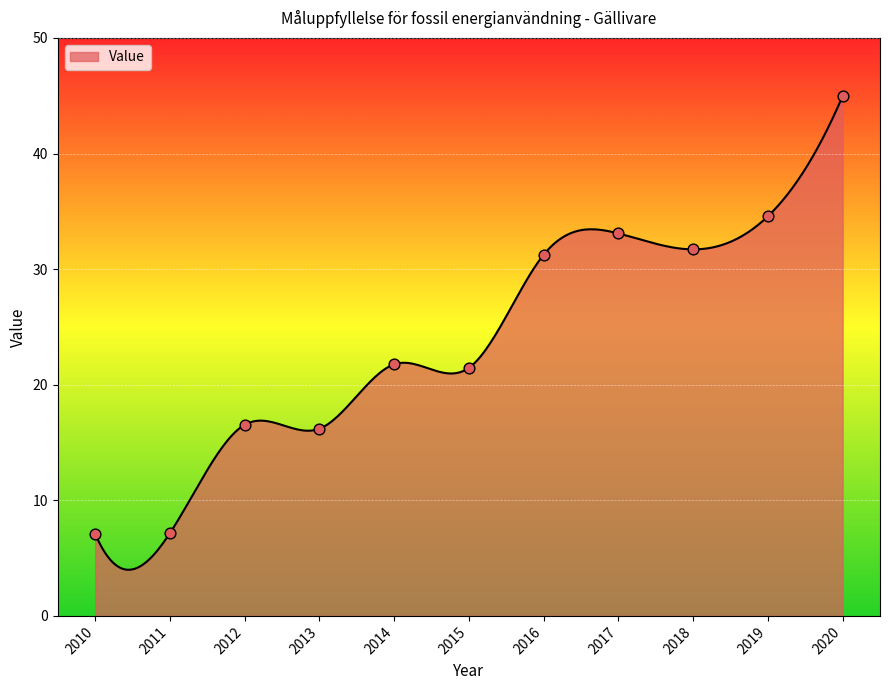

What is the change in value from 2012 to 2017?

+16.6